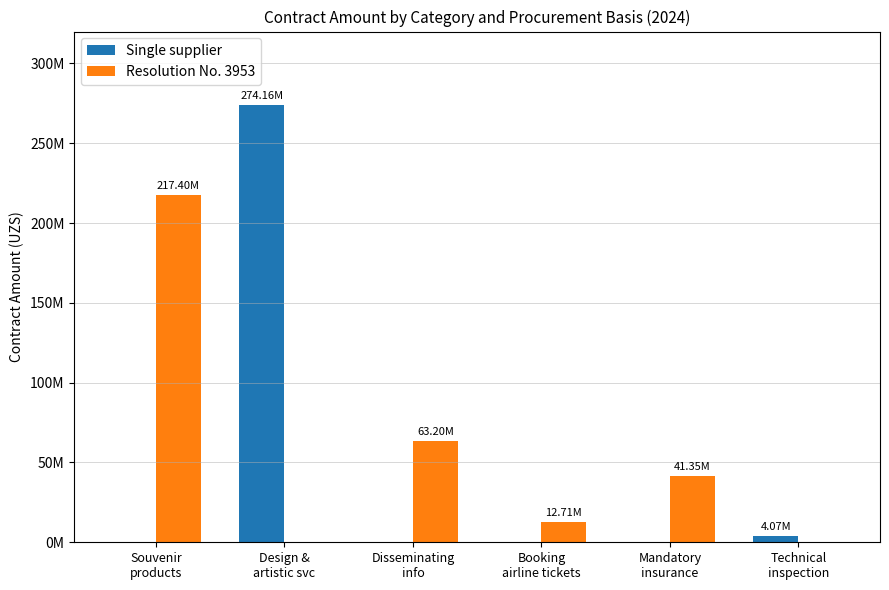

At which label is Resolution No. 3953 closest to 108700000?

Disseminating
info